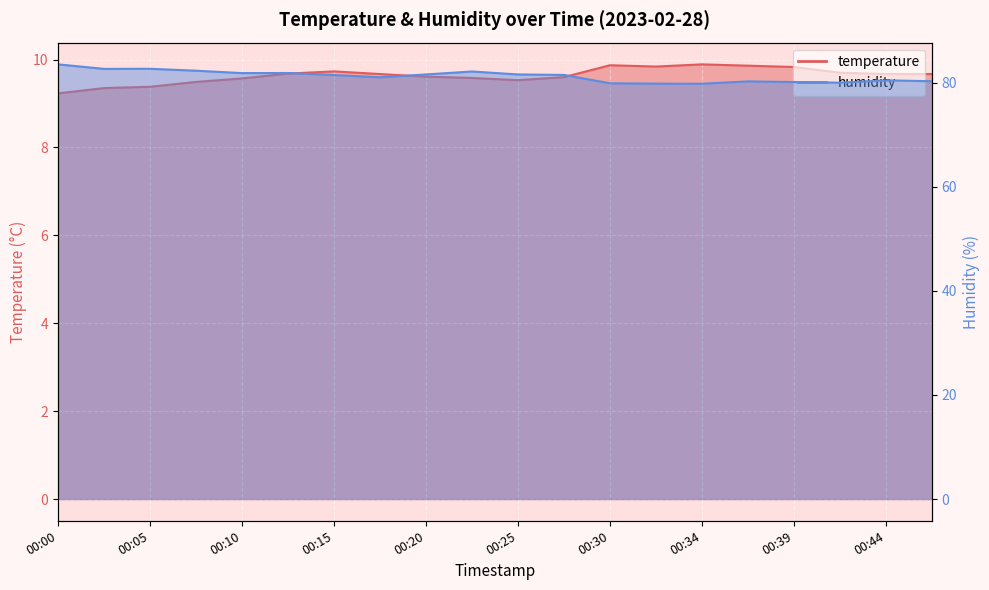

What is the lowest value of the temperature series?

9.2